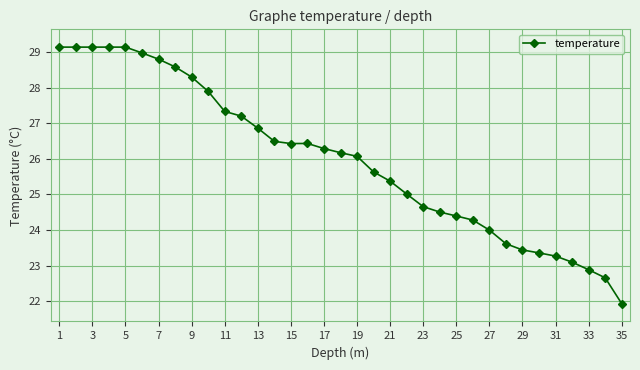

What is the value of the 30th point from the left?

23.4